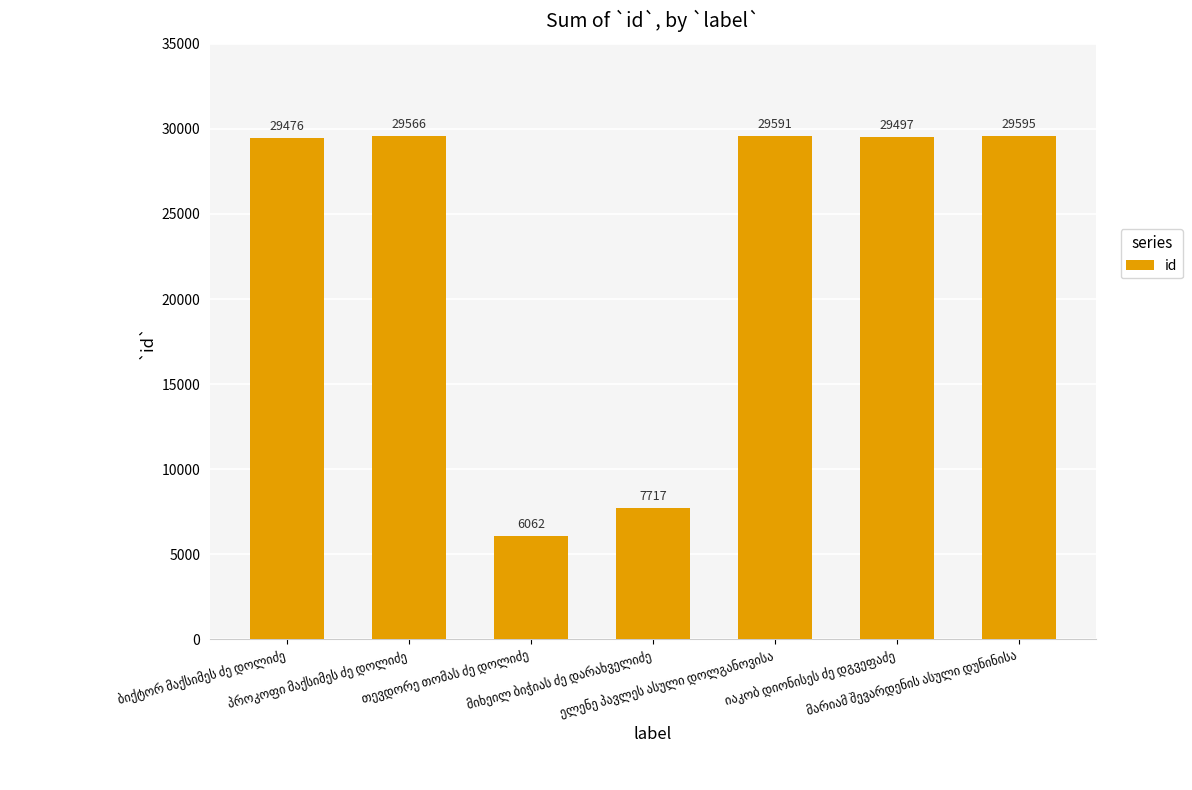

What is the greatest value displayed?

29595